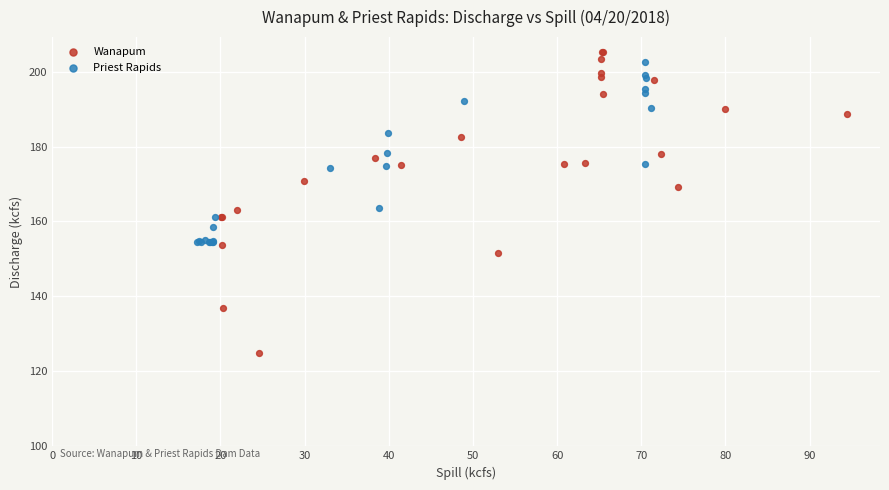

Which series reaches the minimum Y coordinate?

Wanapum